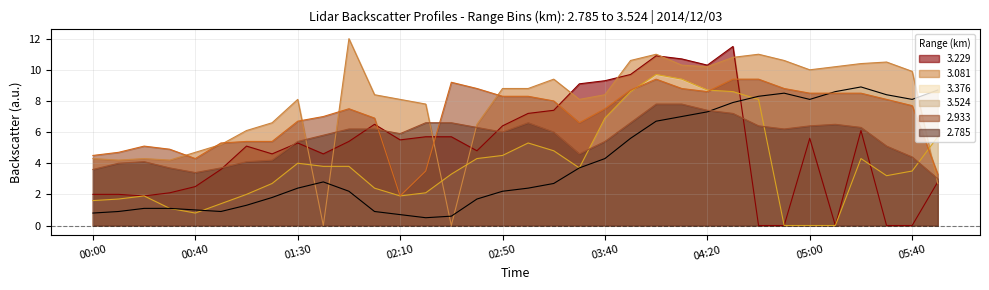

How many data points in 2.933 are above 7?

19